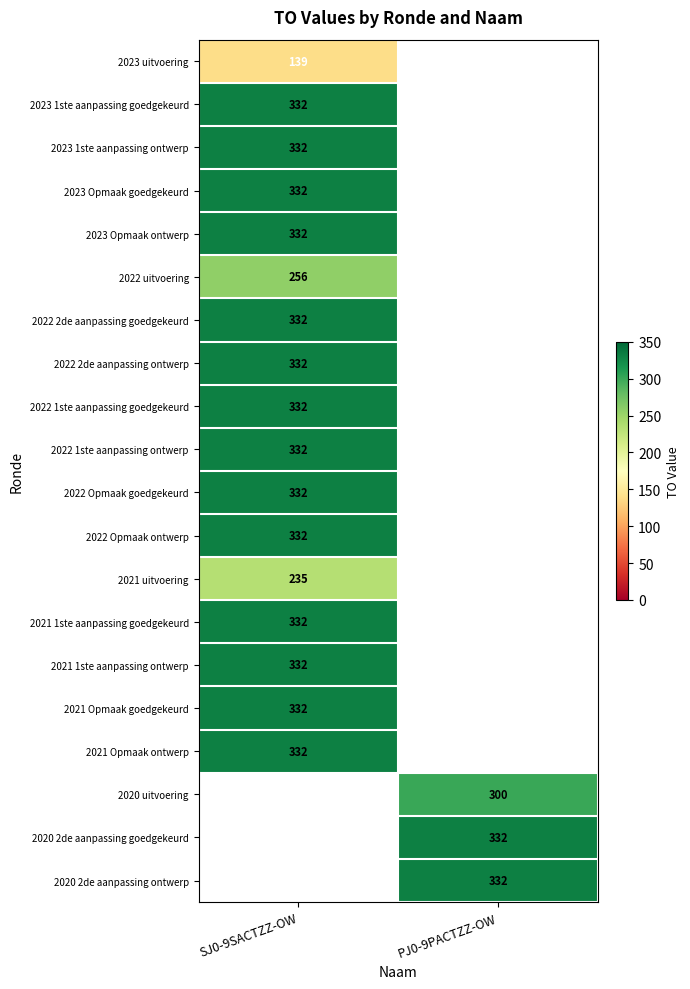

The 2023 1ste aanpassing ontwerp series shows 332 at SJ0-9SACTZZ-OW. True or false?

True